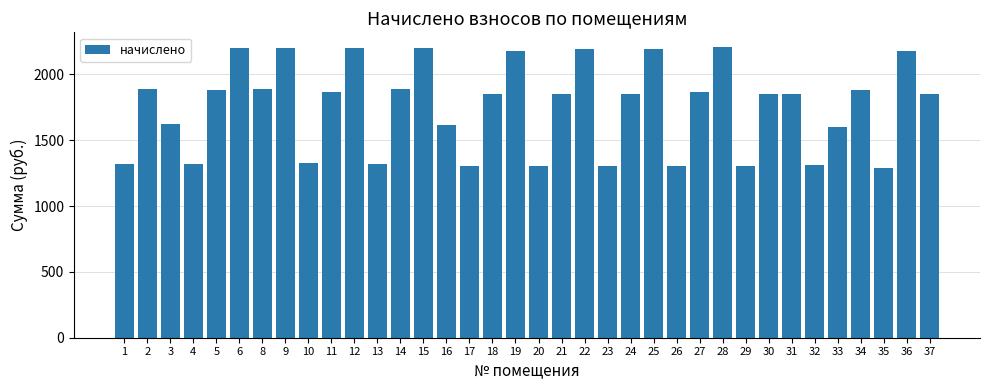

What is the value of the 33rd bar from the left?

1884.1